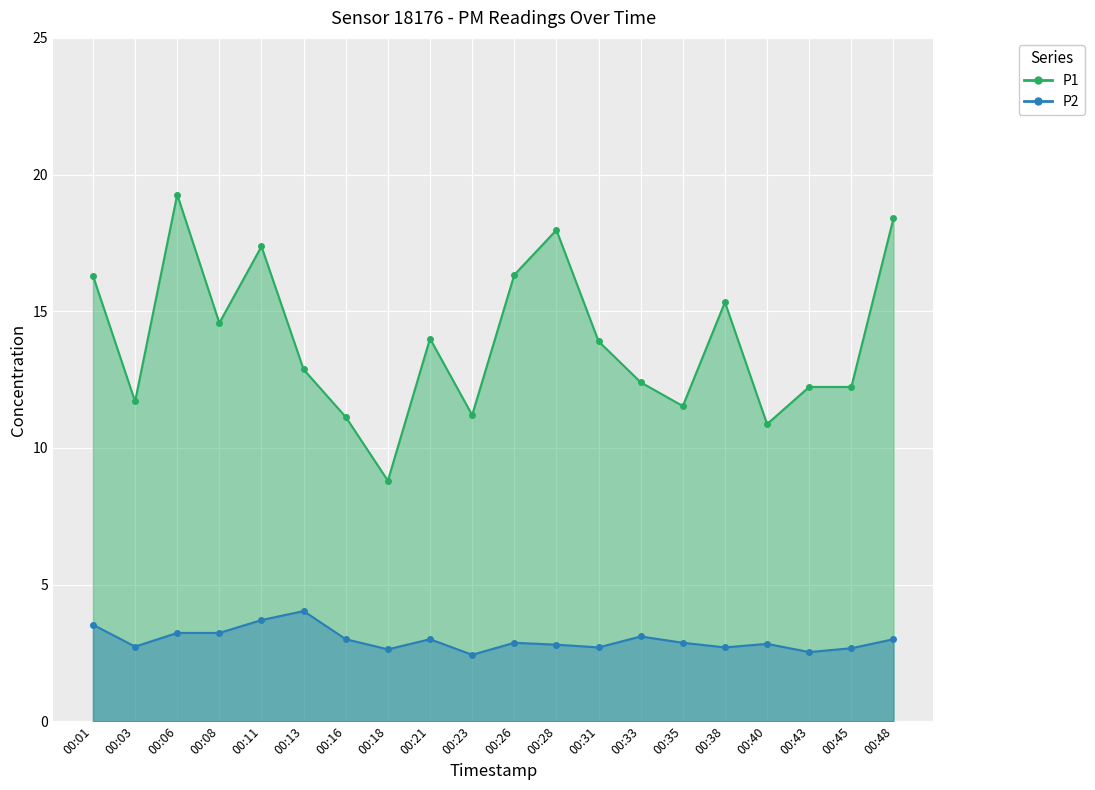

What is the sum of all P1 values?

278.4